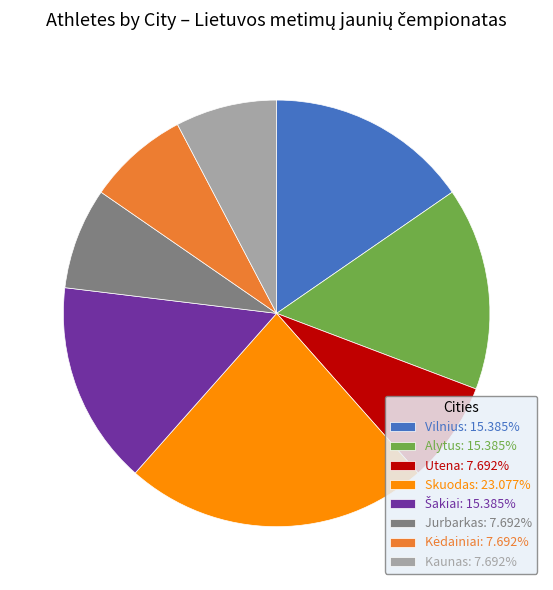

The Kaunas slice represents 8% of the pie. True or false?

True